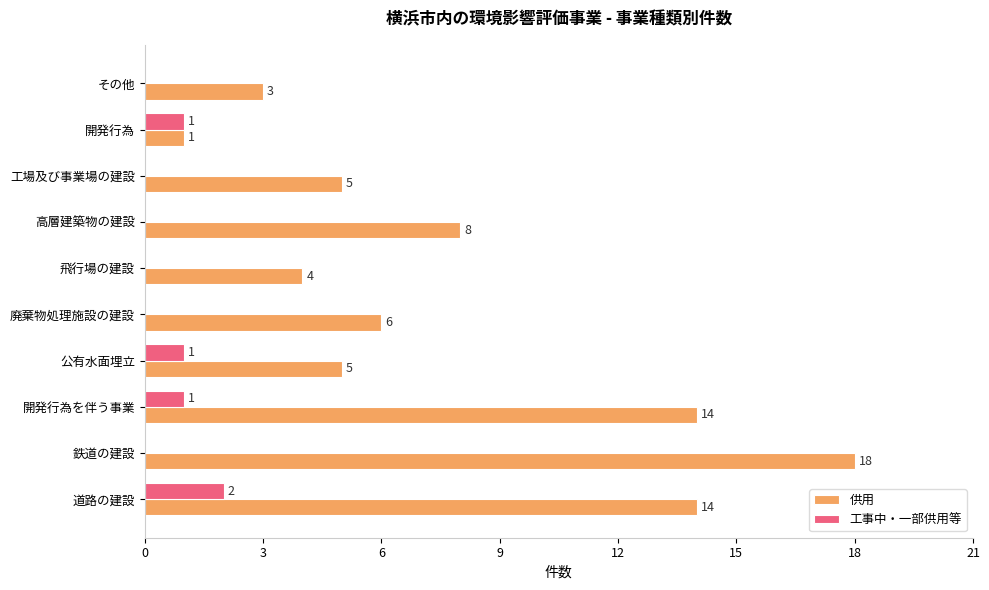

How many 工事中・一部供用等 values are between 0 and 1?

9